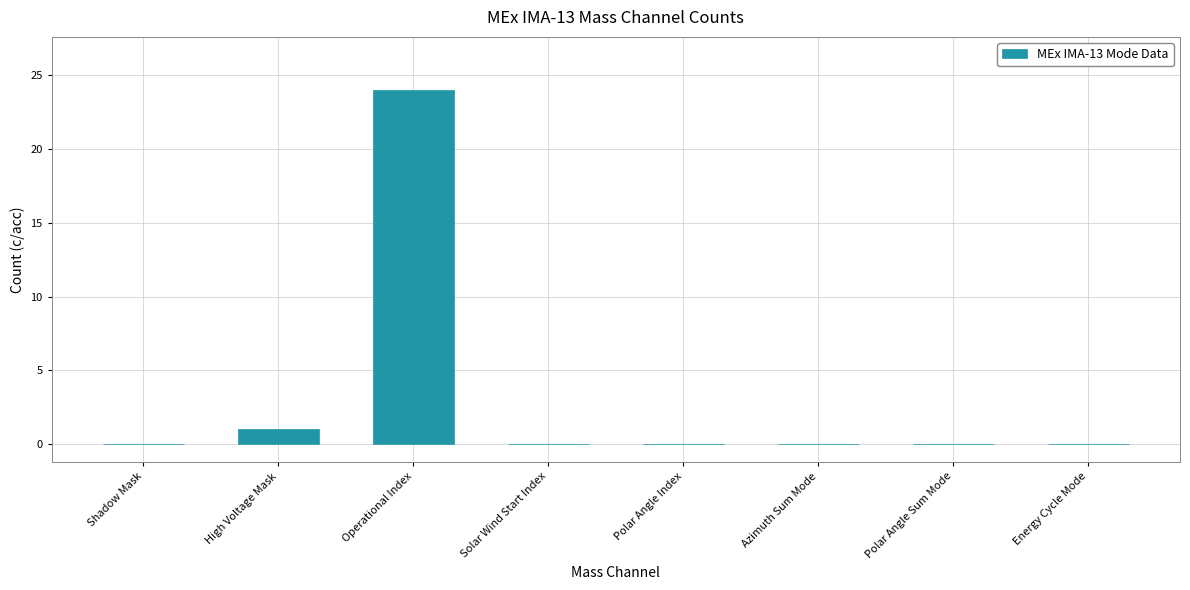

What is the change in value from Operational Index to Azimuth Sum Mode?

-24